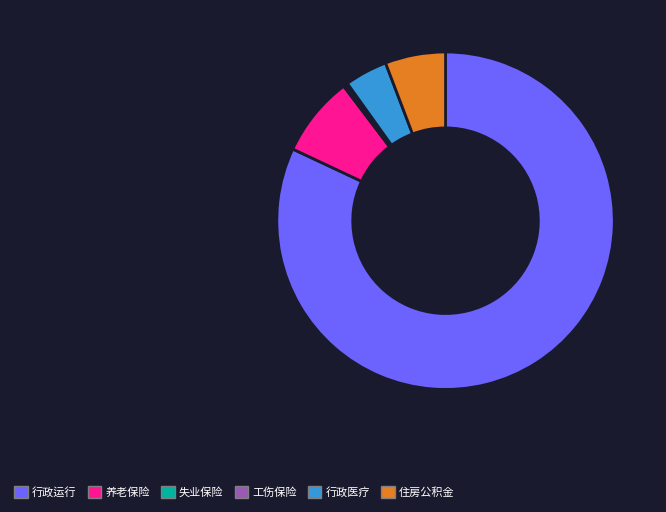

Is the sum of 养老保险 and 住房公积金 greater than half?

No